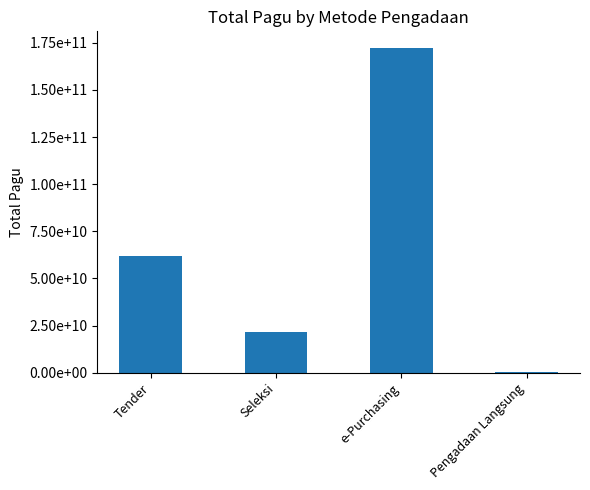

Are the bars horizontal?

No